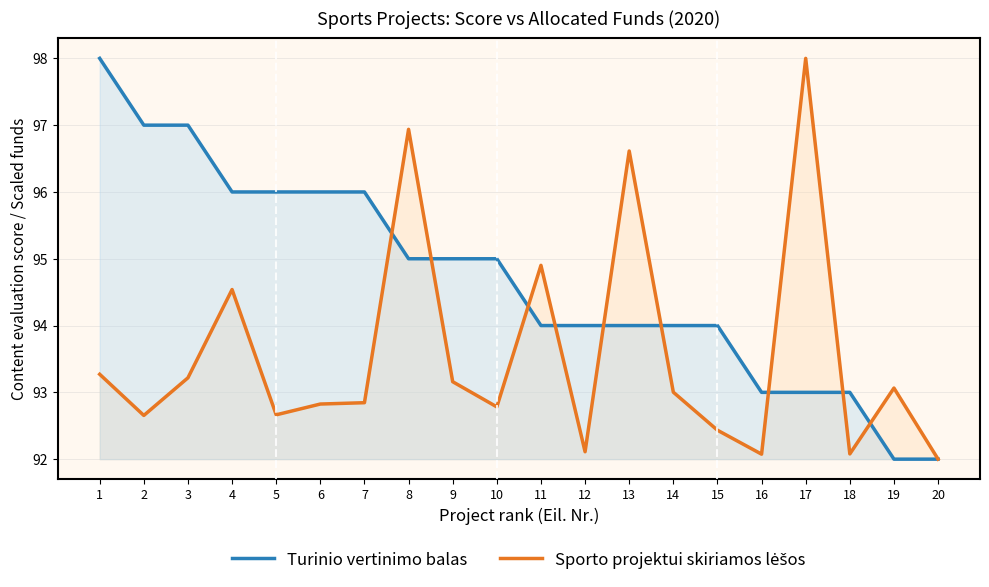

How many data points does each series have?

20